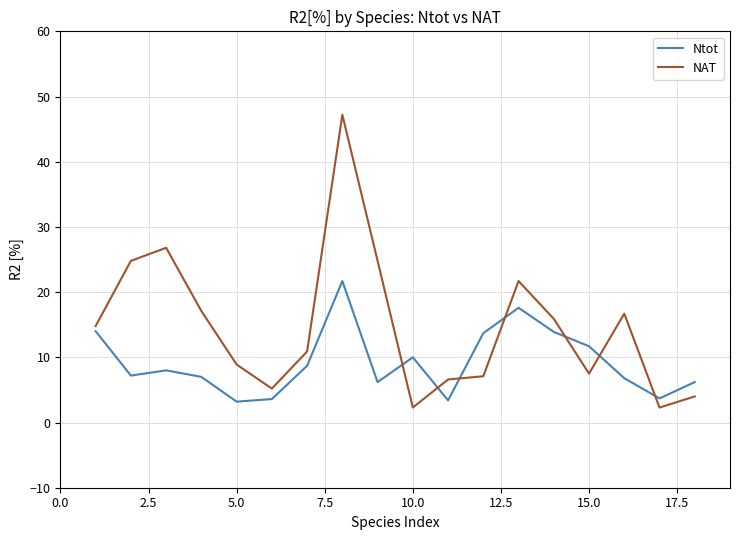

Which series has the largest total across all categories?

NAT